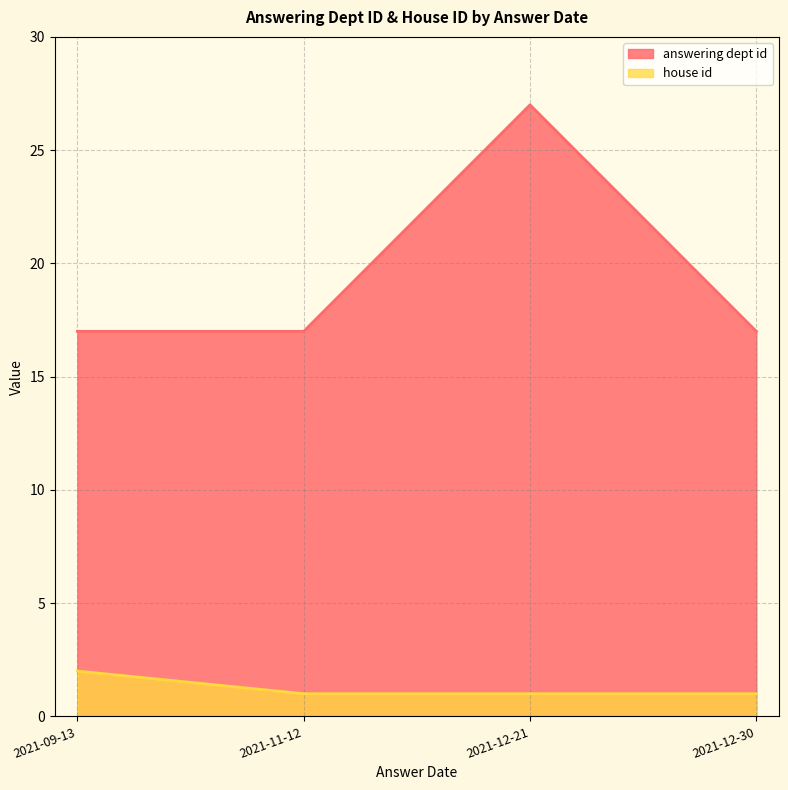

At which label is answering dept id closest to 22?

2021-09-13